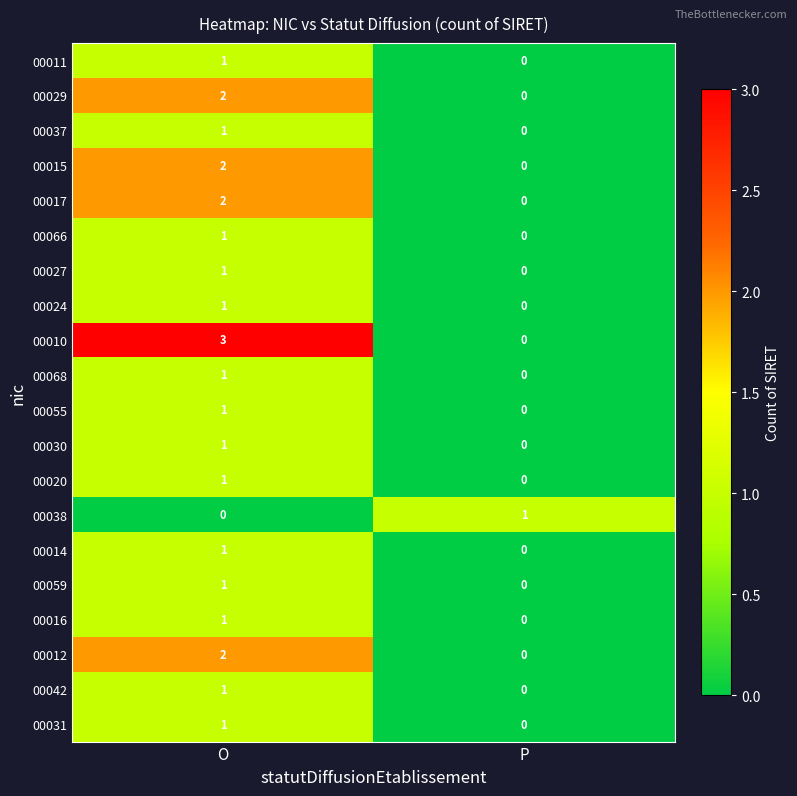

At how many categories does at least one series exceed 2?

1